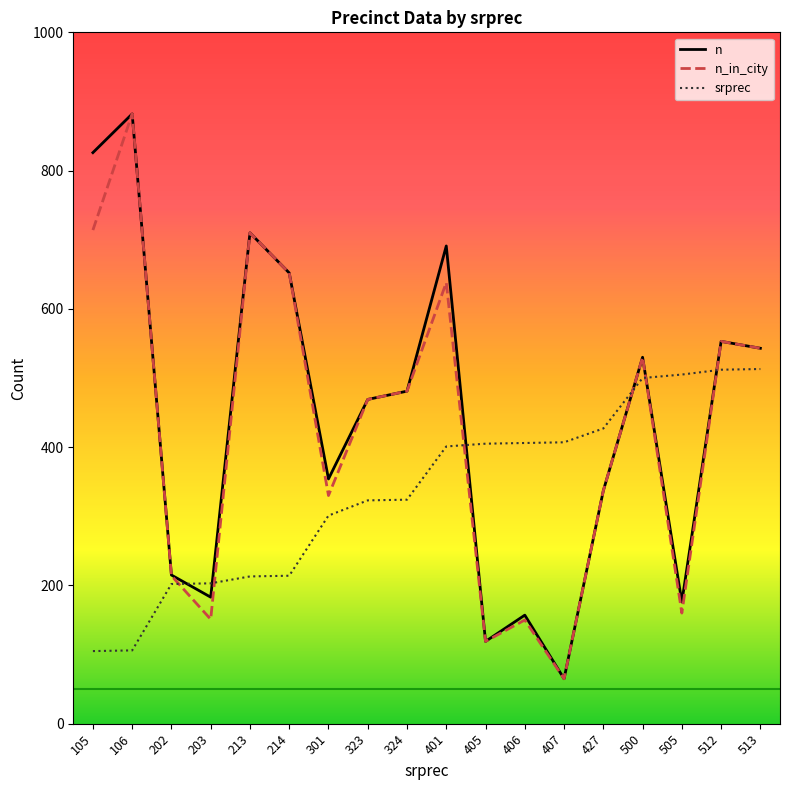

True or false: n and srprec intersect in this chart.

True